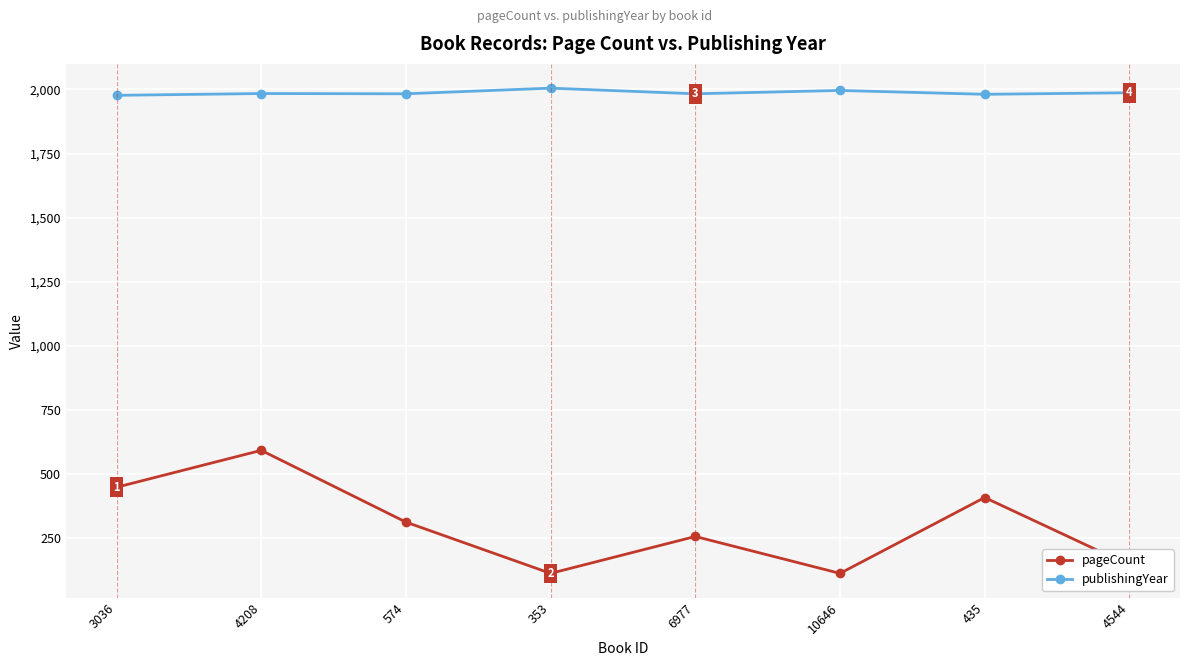

What is the label of the 1st point from the left?

3036